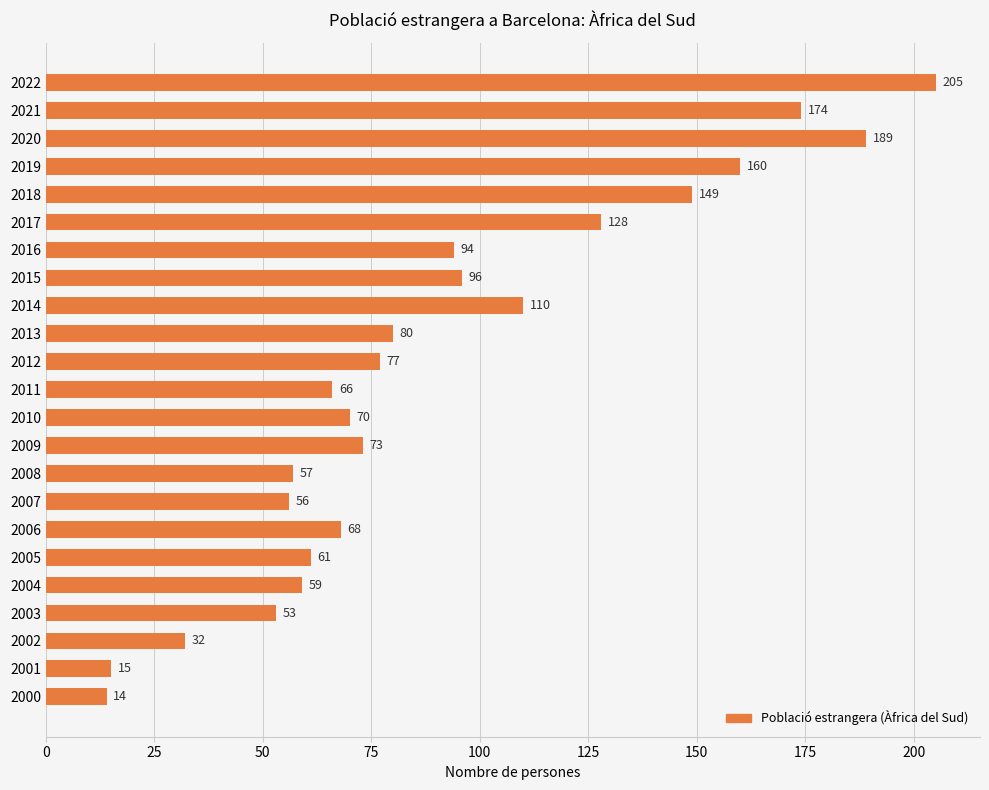

The value at 2009 is 73. True or false?

True